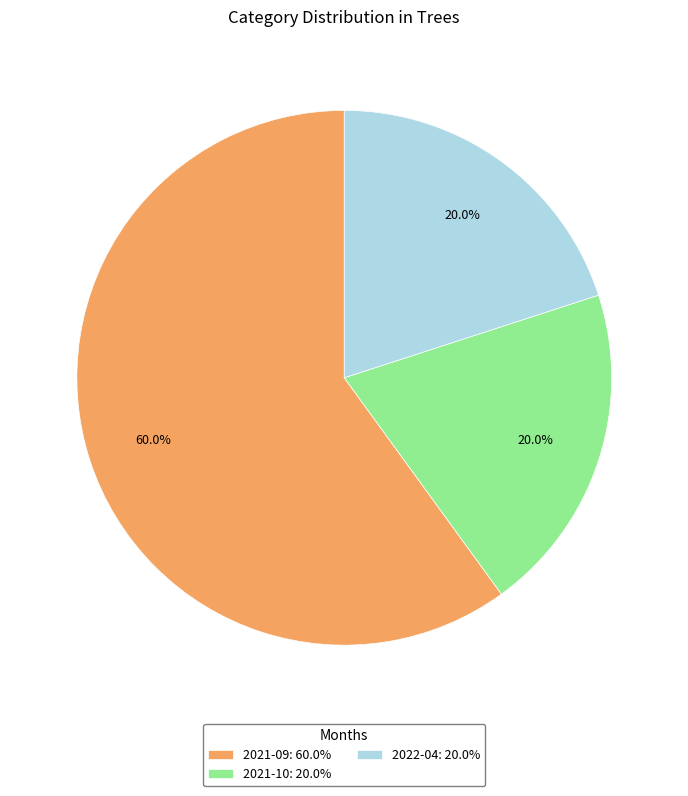

What is the largest slice in the pie chart?

2021-09